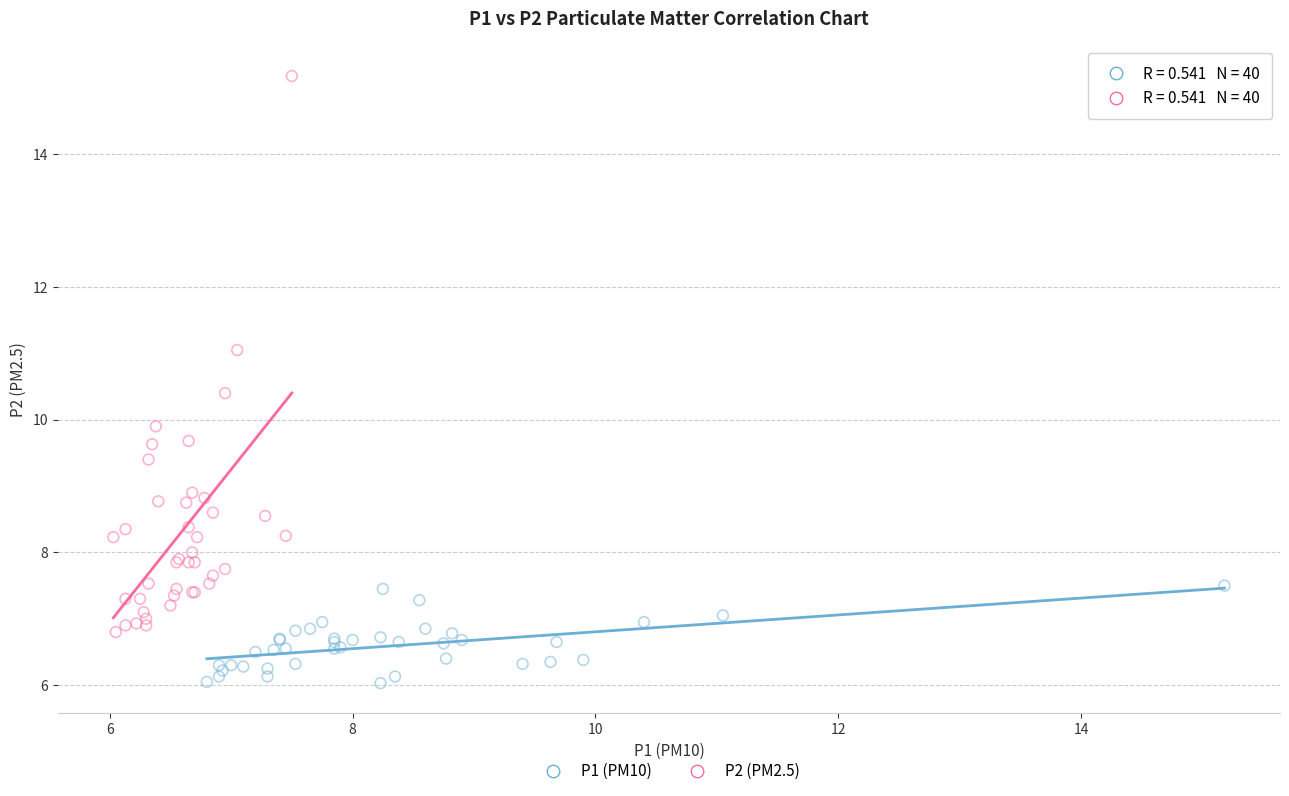

Which series reaches the minimum Y coordinate?

P1 (PM10)